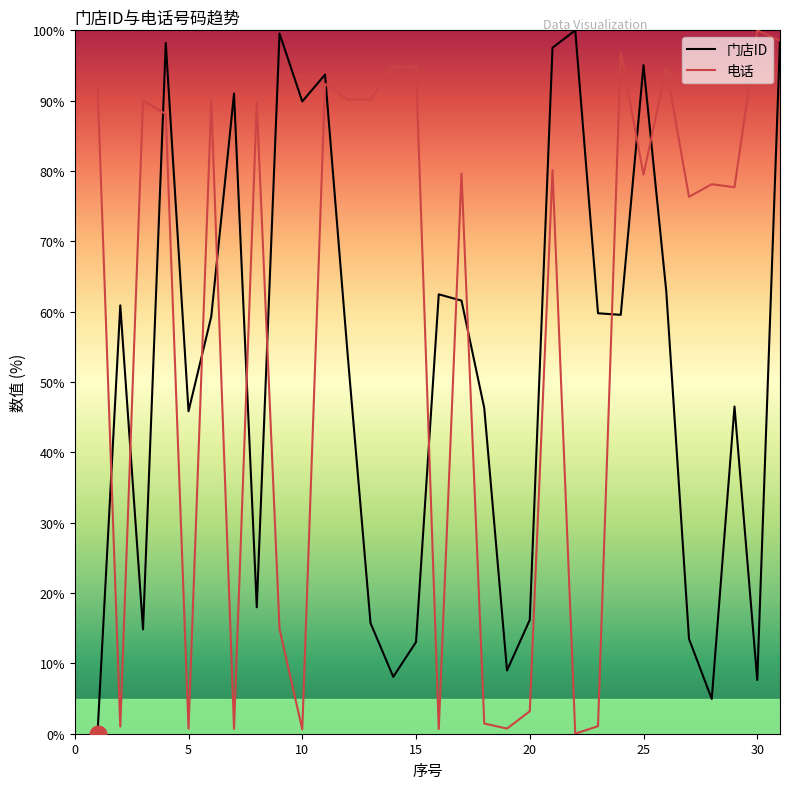

True or false: 电话 and 门店ID intersect in this chart.

True